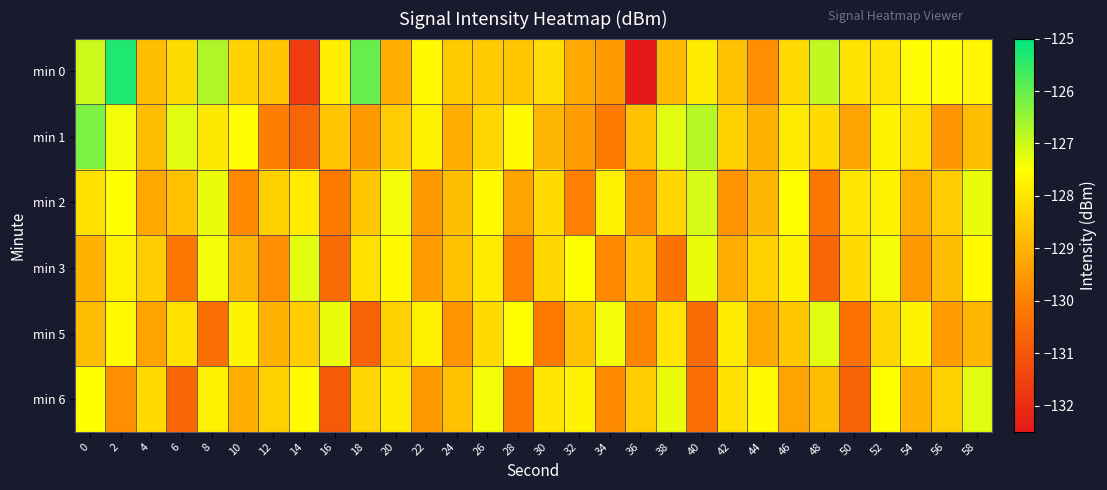

At 54, list the series in order from largest to smallest.

min 0, min 5, min 1, min 6, min 2, min 3